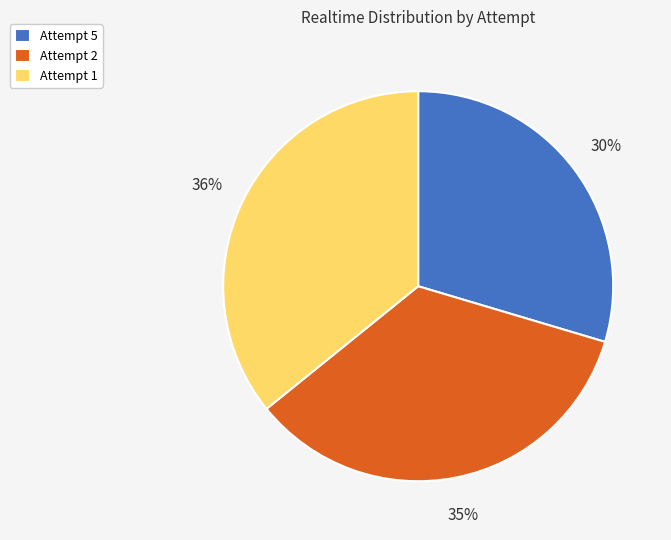

To the nearest percent, what portion does Attempt 5 represent?

30%